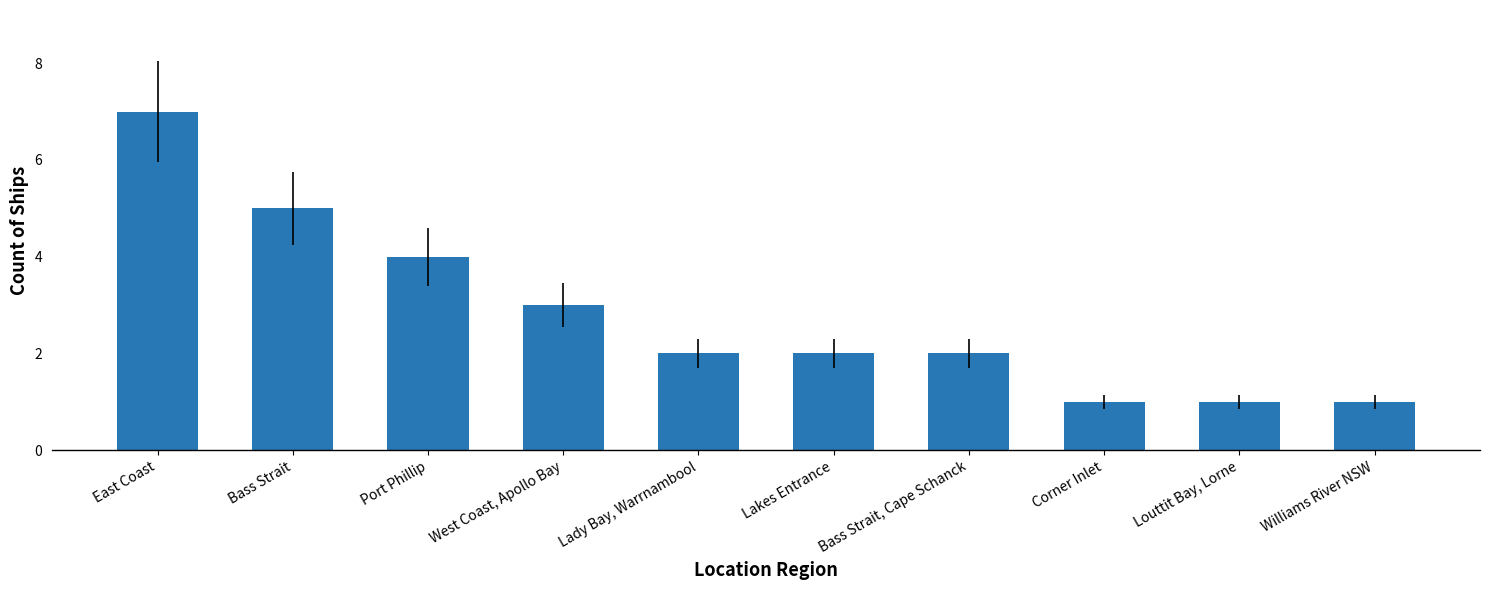

True or false: the data shows 1 at Williams River NSW.

True